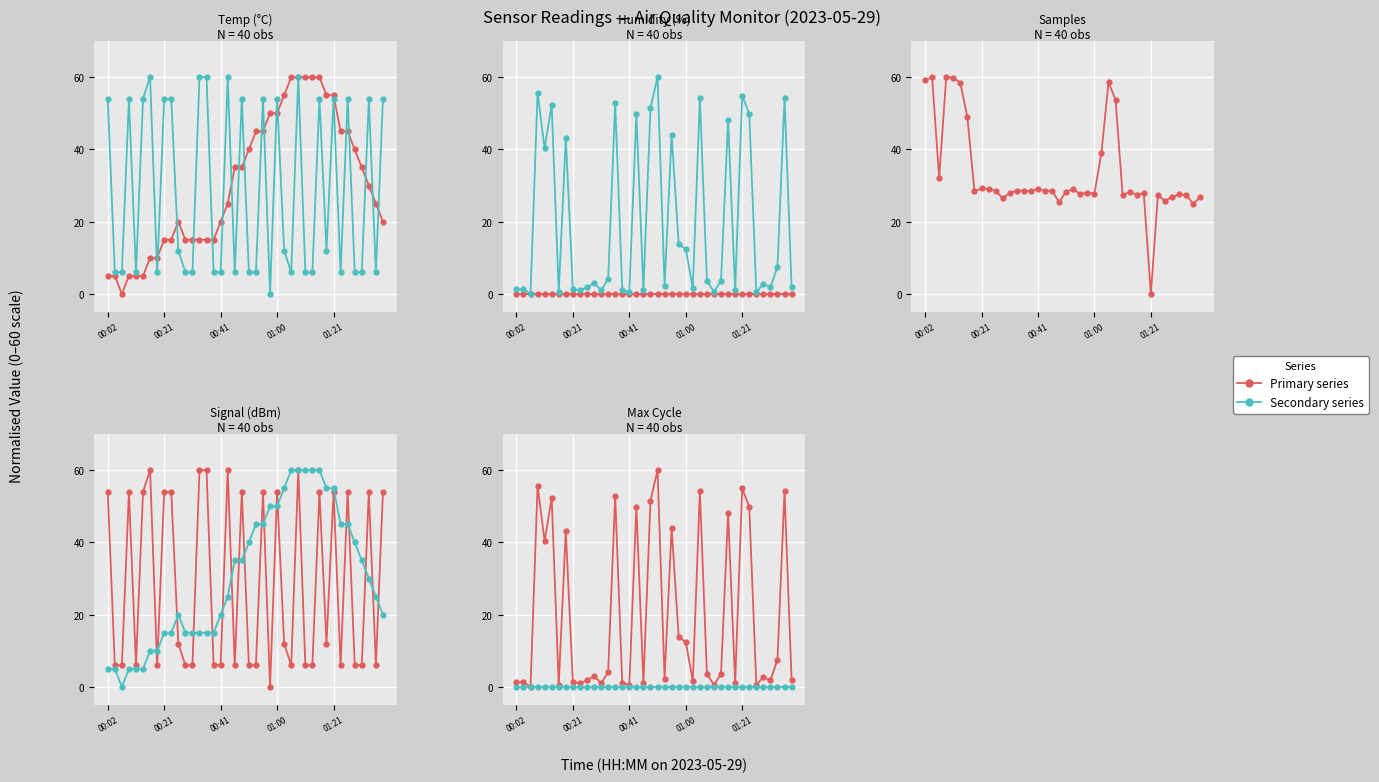

Reading left to right, list all the values displayed in this chart.

Temp: 5.0	5.0	0.0	5.0	5.0	5.0	10.0	10.0	15.0	15.0	20.0	15.0	15.0	15.0	15.0	15.0	20.0	25.0	35.0	35.0	40.0	45.0	45.0	50.0	50.0	55.0	60.0	60.0	60.0	60.0	60.0	55.0	55.0	45.0	45.0	40.0	35.0	30.0	25.0	20.0
Signal: 54.0	6.0	6.0	54.0	6.0	54.0	60.0	6.0	54.0	54.0	12.0	6.0	6.0	60.0	60.0	6.0	6.0	60.0	6.0	54.0	6.0	6.0	54.0	0.0	54.0	12.0	6.0	60.0	6.0	6.0	54.0	12.0	54.0	6.0	54.0	6.0	6.0	54.0	6.0	54.0
Humidity: 0.0	0.0	0.0	0.0	0.0	0.0	0.0	0.0	0.0	0.0	0.0	0.0	0.0	0.0	0.0	0.0	0.0	0.0	0.0	0.0	0.0	0.0	0.0	0.0	0.0	0.0	0.0	0.0	0.0	0.0	0.0	0.0	0.0	0.0	0.0	0.0	0.0	0.0	0.0	0.0
Max_cycle: 1.2	1.4	0.0	55.7	40.3	52.3	0.5	43.3	1.4	1.0	1.8	3.1	1.0	4.1	52.9	1.0	0.6	49.8	1.0	51.5	60.0	2.3	44.1	13.8	12.4	1.7	54.1	3.6	0.6	3.6	48.2	1.0	54.9	49.8	0.6	2.7	1.8	7.6	54.2	1.9
Samples: 59.1	60.0	32.1	60.0	59.9	58.4	48.9	28.4	29.2	29.0	28.6	26.5	28.0	28.6	28.6	28.4	29.1	28.6	28.5	25.4	28.3	29.0	27.7	28.0	27.7	39.1	58.6	53.7	27.4	28.3	27.5	27.8	0.0	27.3	25.8	26.8	27.5	27.4	25.0	26.8